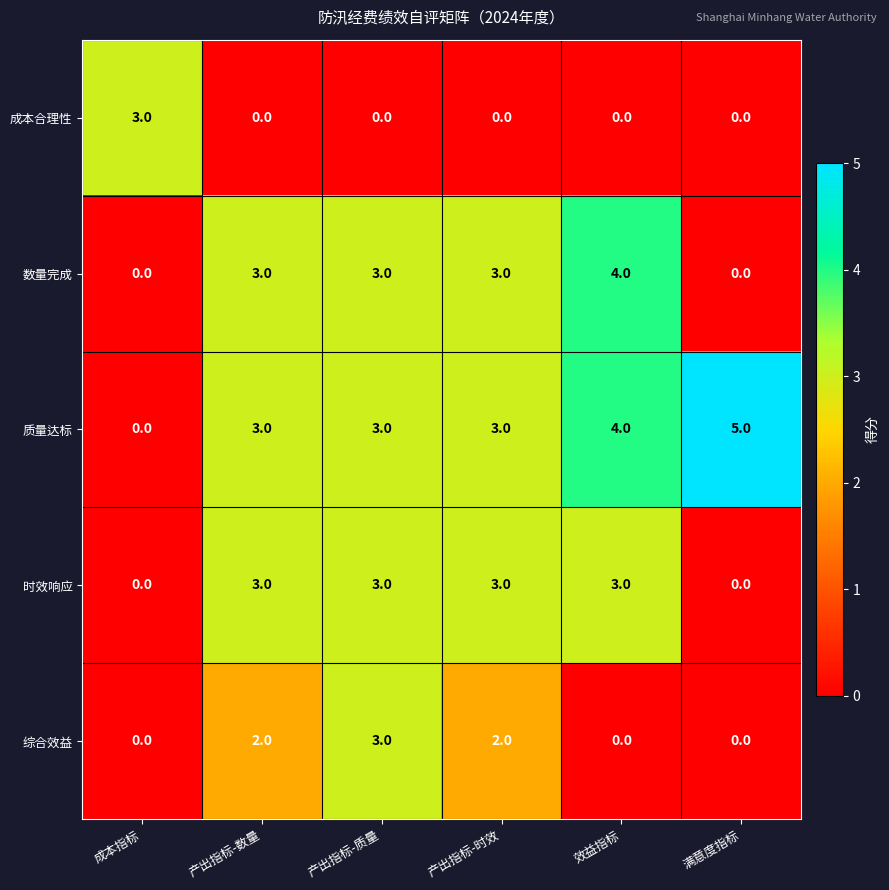

What is the greatest value displayed?

5